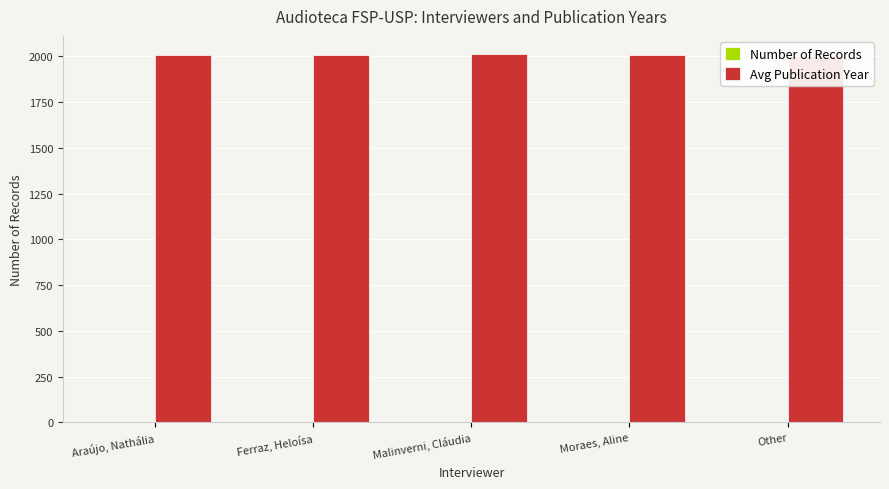

Reading right to left, list all the values displayed in this chart.

Number of Records: 3	1	2	1	3
Avg Publication Year: 2004	2009	2012	2008	2006